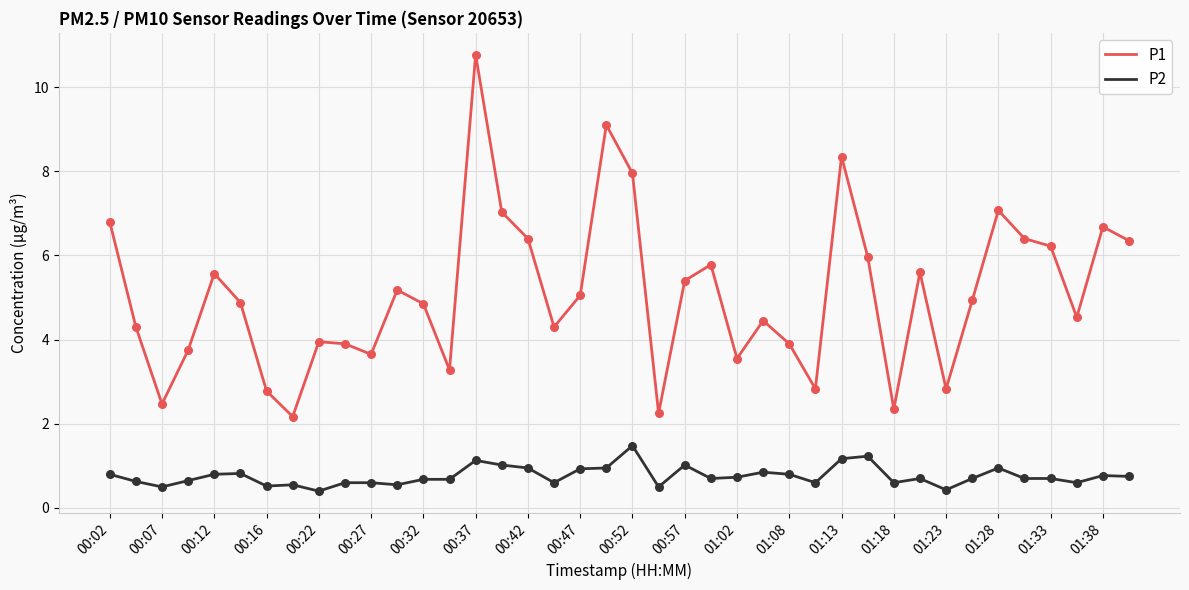

Which series has the largest range (max minus min)?

P1